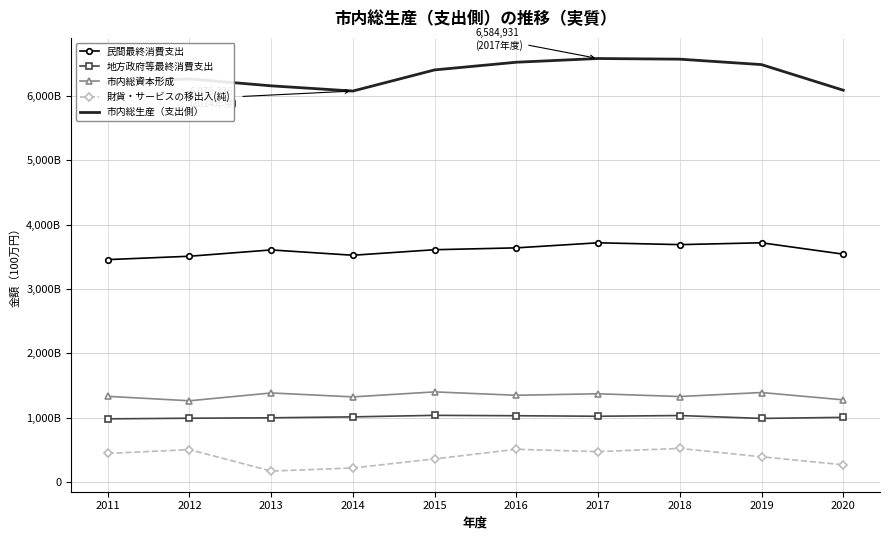

What is the approximate value of 市内総資本形成 at 2014, to the nearest 10?

1323240